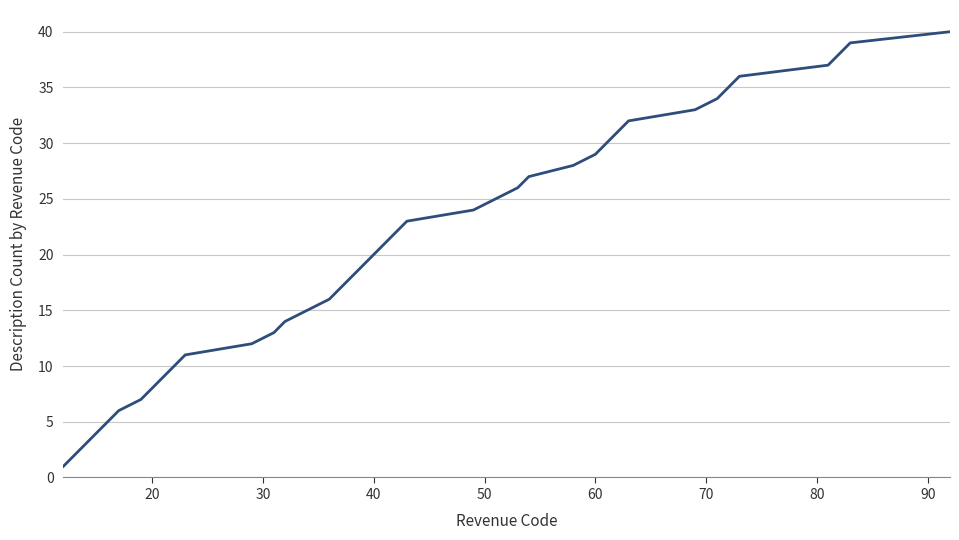

Reading left to right, list all the values displayed in this chart.

1	2	3	4	5	6	7	8	9	10	11	12	13	14	15	16	17	18	19	20	21	22	23	24	25	26	27	28	29	30	31	32	33	34	35	36	37	38	39	40